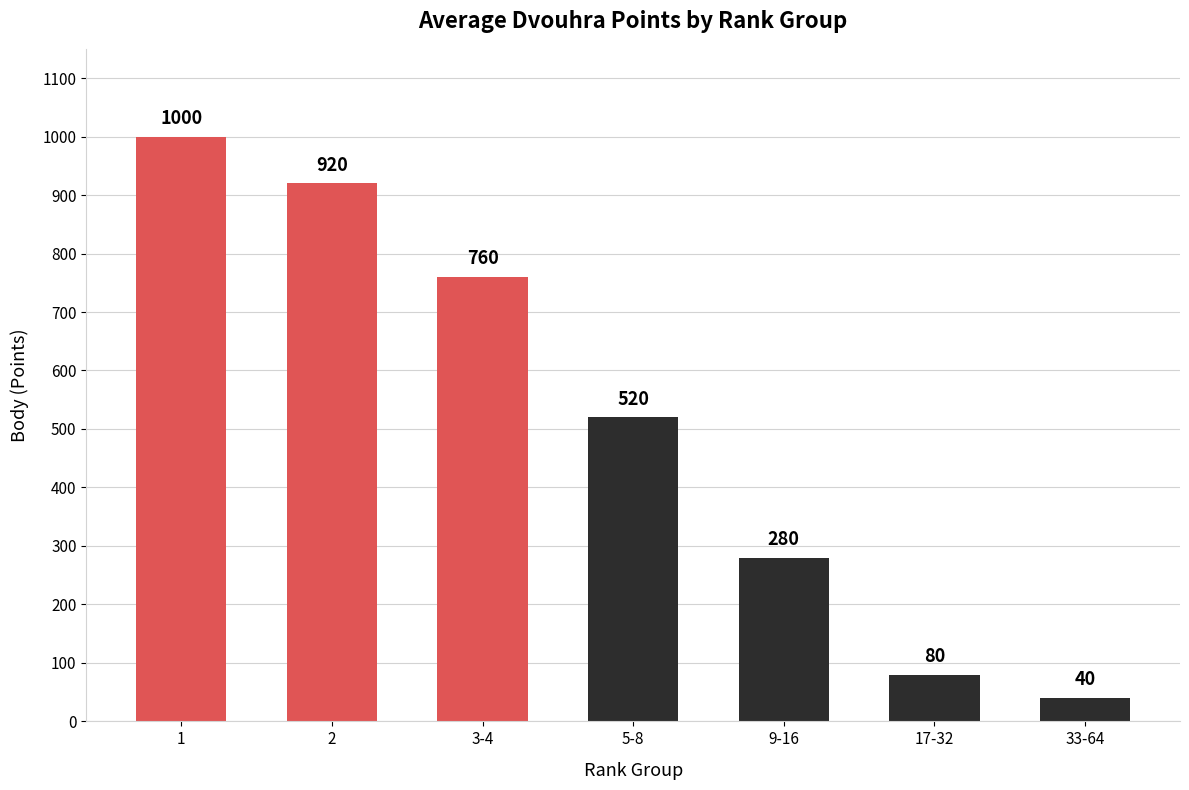

The chart shows a value of 40 at 33-64. True or false?

True